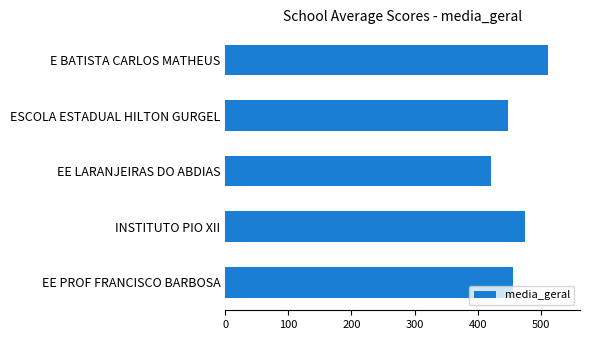

Is it true that the value at ESCOLA ESTADUAL HILTON GURGEL is 448.1?

True